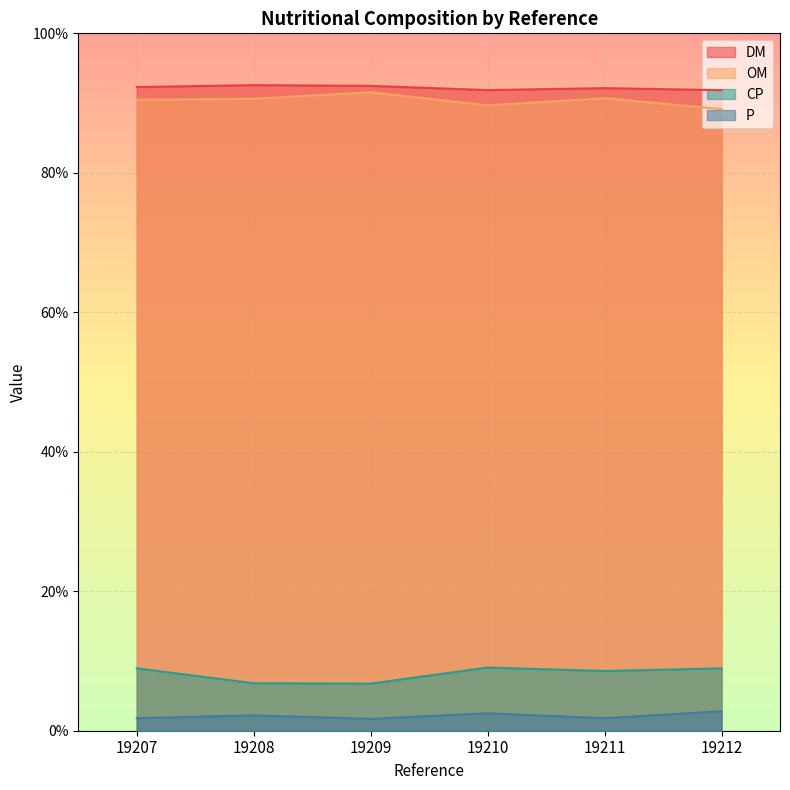

At which label is OM closest to 90?

19210